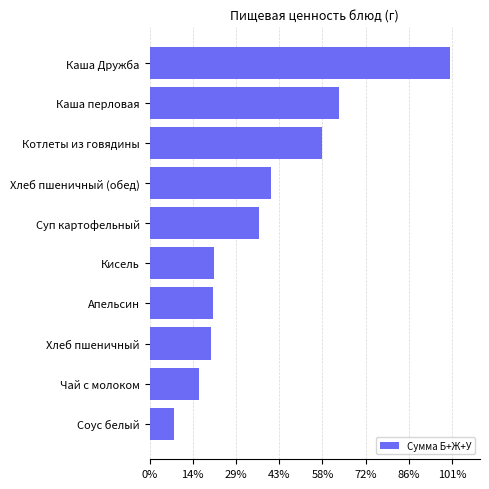

Are the bars horizontal?

Yes